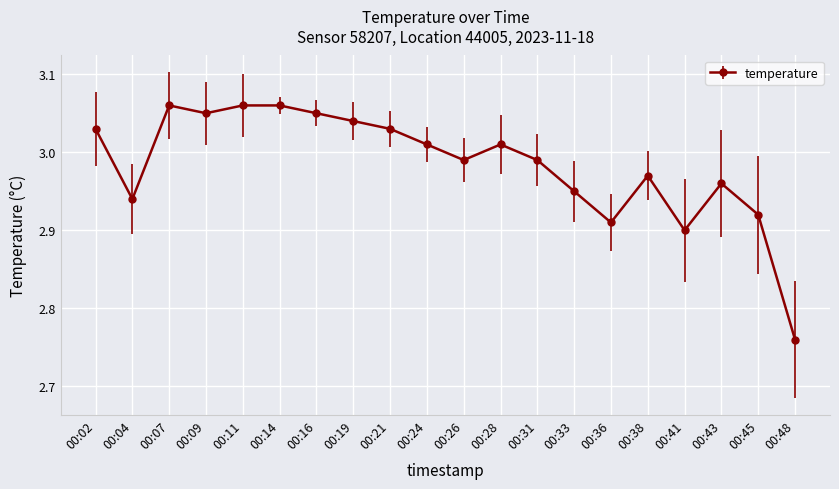

How many values are below 3?

10